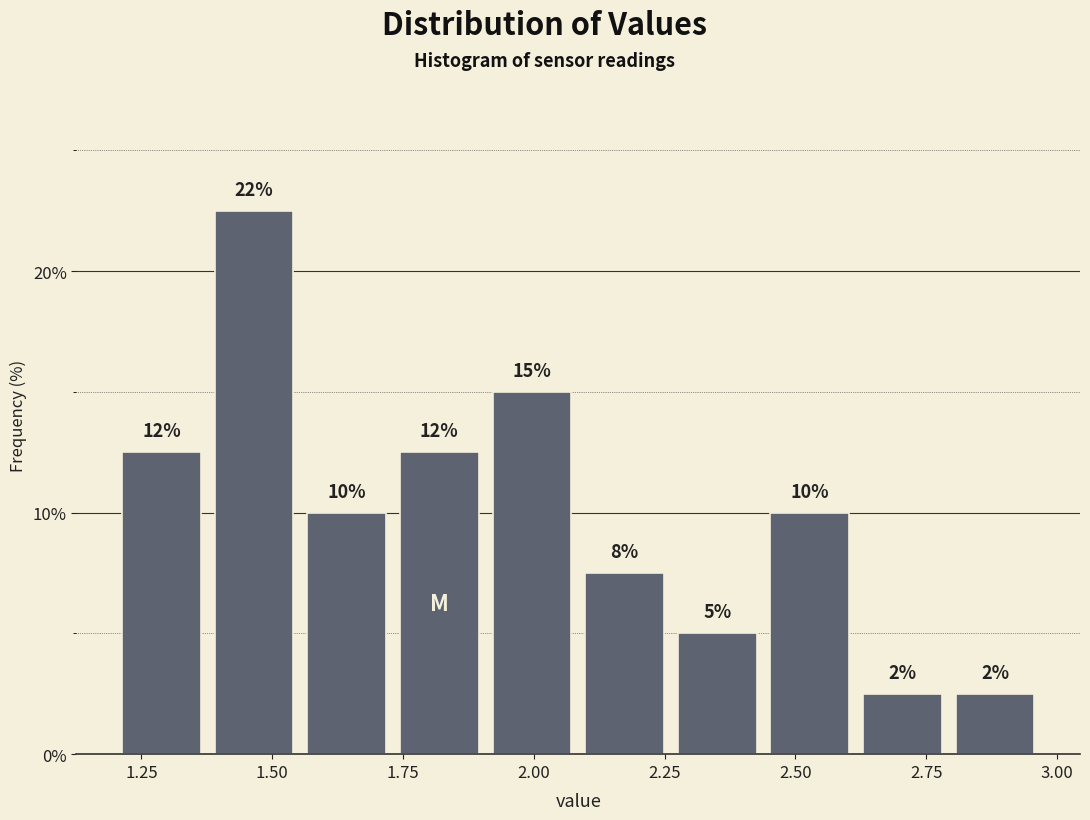

Around what value on the x-axis is the tallest bar? Give the approximate position of its centre, as read against the axis.

1.45